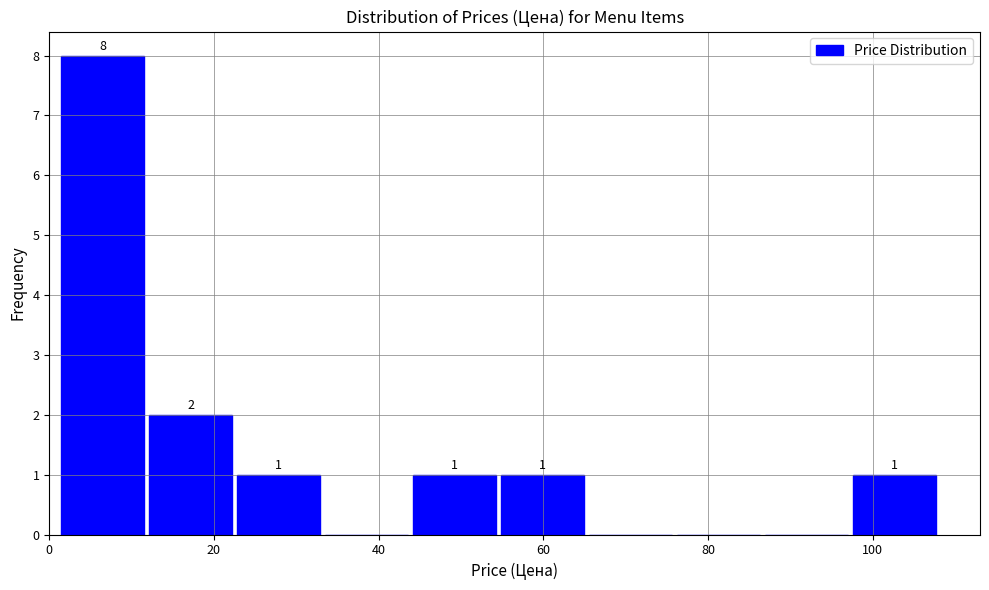

Over which range of the x-axis is the bar tallest?

2 to 12